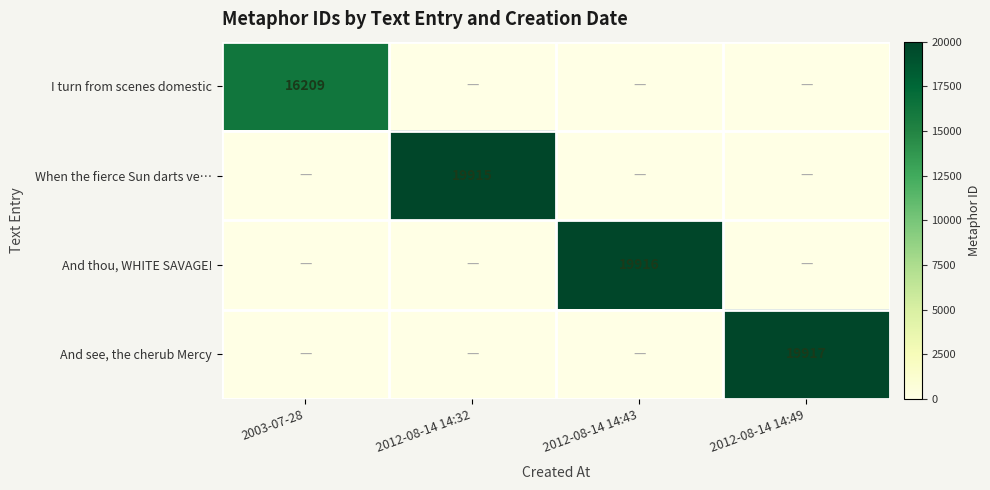

True or false: And see, the cherub Mercy has a value of 19917 at 2012-08-14 14:49.

True